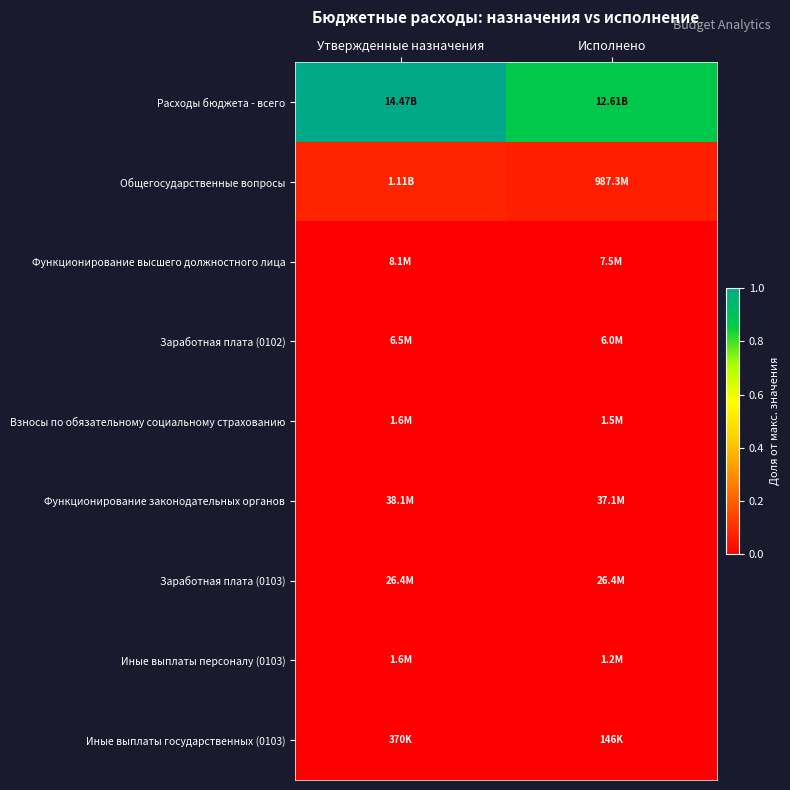

Reading left to right, list all the values displayed in this chart.

Расходы бюджета - всего: Утвержденные назначения=1.0	Исполнено=0.9
Общегосударственные вопросы: Утвержденные назначения=0.1	Исполнено=0.1
Функционирование высшего должностного лица: Утвержденные назначения=0.0	Исполнено=0.0
Заработная плата (0102): Утвержденные назначения=0.0	Исполнено=0.0
Взносы по обязательному социальному страхованию: Утвержденные назначения=0.0	Исполнено=0.0
Функционирование законодательных органов: Утвержденные назначения=0.0	Исполнено=0.0
Заработная плата (0103): Утвержденные назначения=0.0	Исполнено=0.0
Иные выплаты персоналу (0103): Утвержденные назначения=0.0	Исполнено=0.0
Иные выплаты государственных (0103): Утвержденные назначения=0.0	Исполнено=0.0